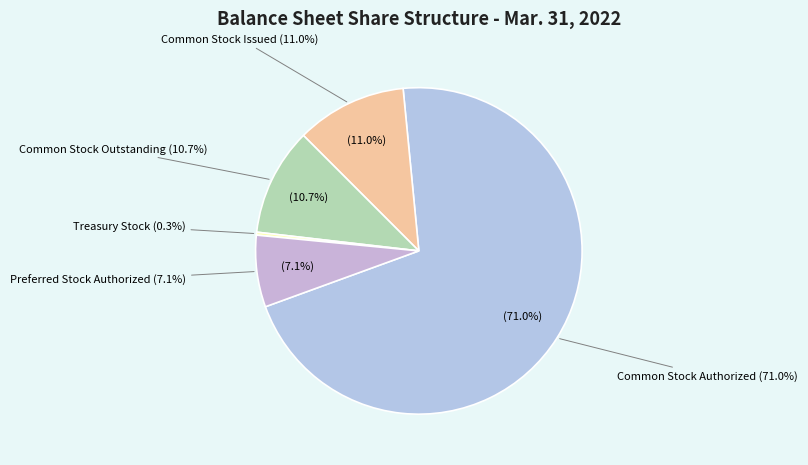

What is the smallest slice in the pie chart?

Treasury Stock